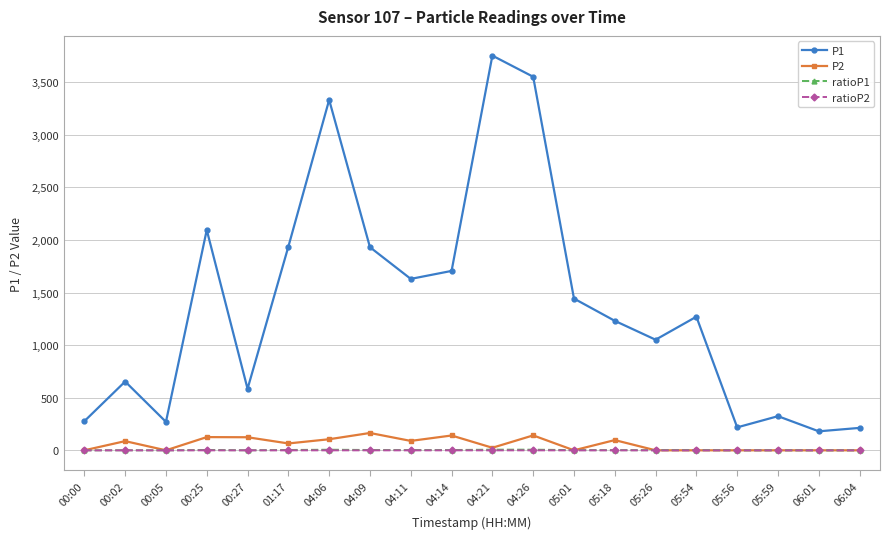

Does the chart display data point markers on the line(s)?

Yes